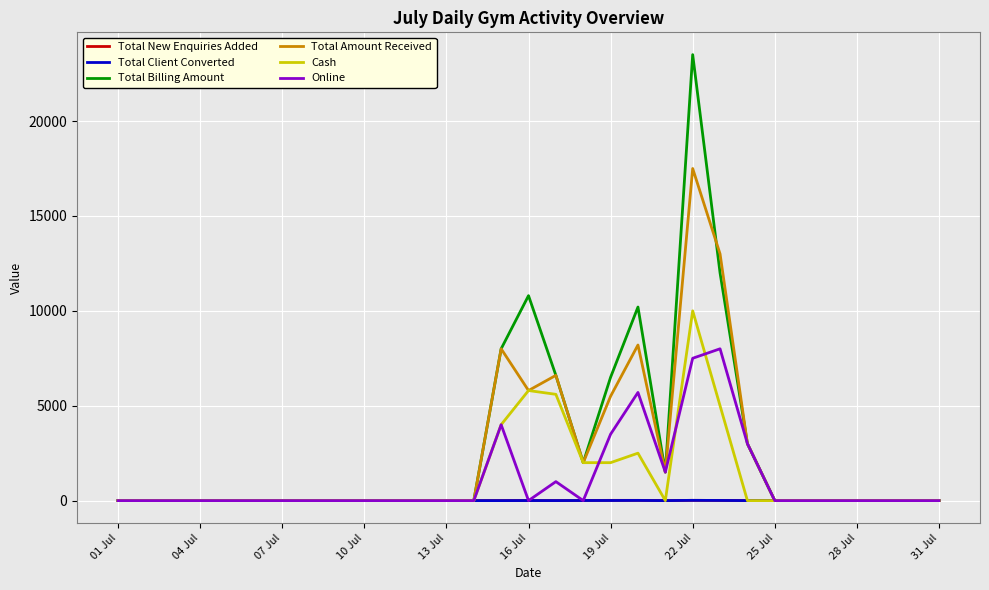

Is this an area chart (filled region under the line)?

No